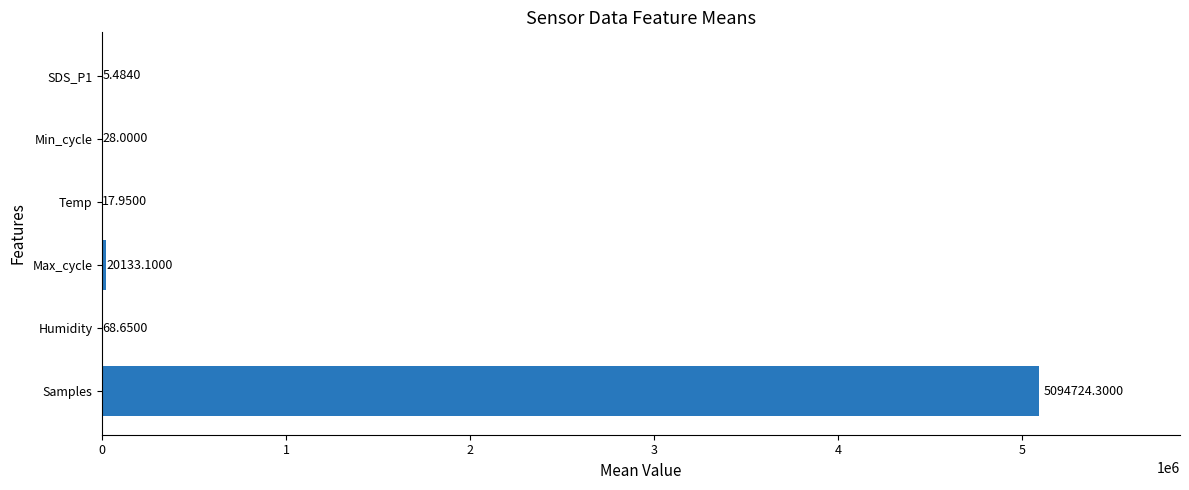

Which has a higher value, Max_cycle or Samples?

Samples